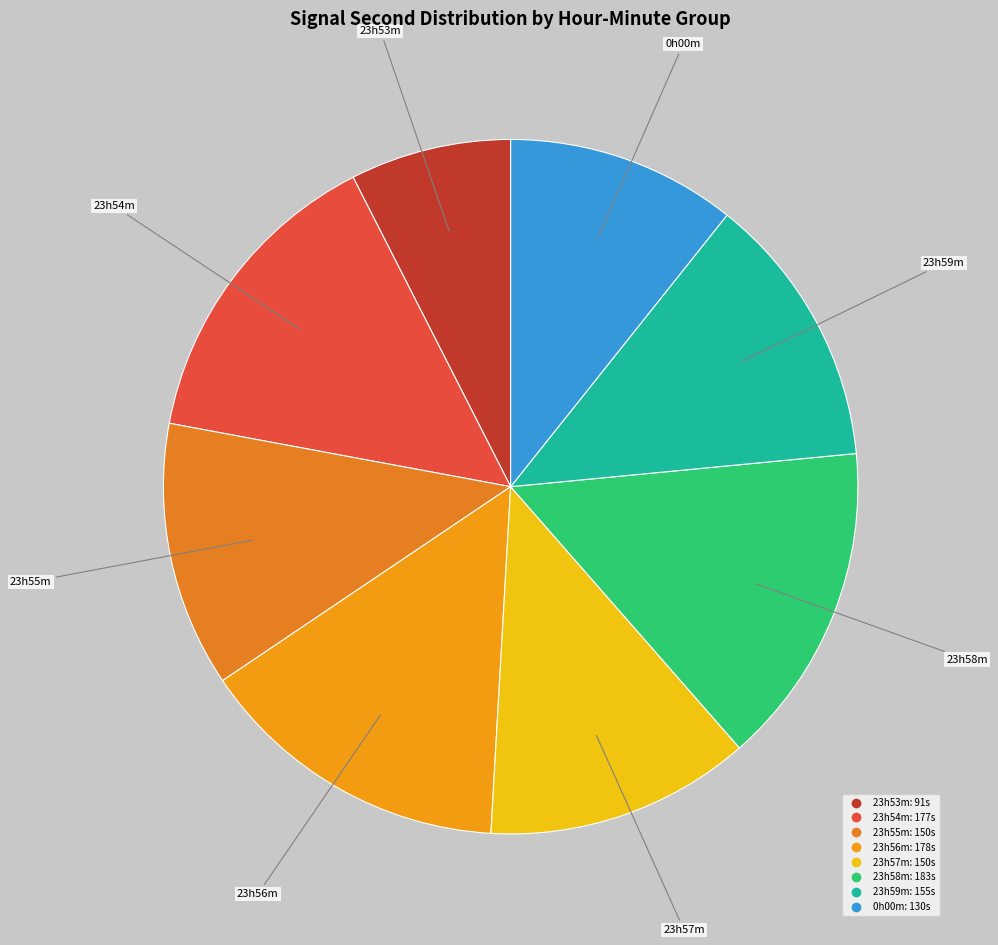

Count the number of slices in the pie.

8